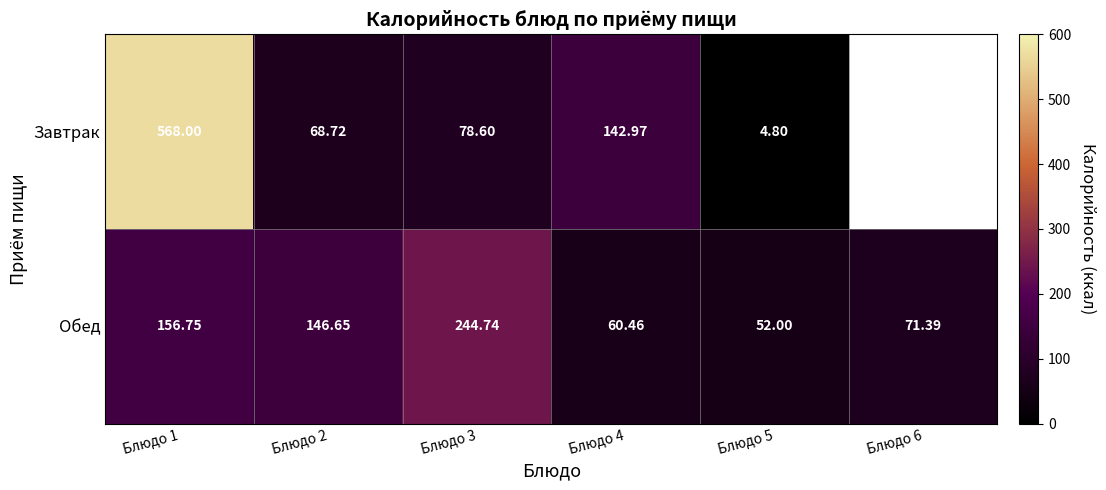

At which category is the sum across all series the highest?

Блюдо 1